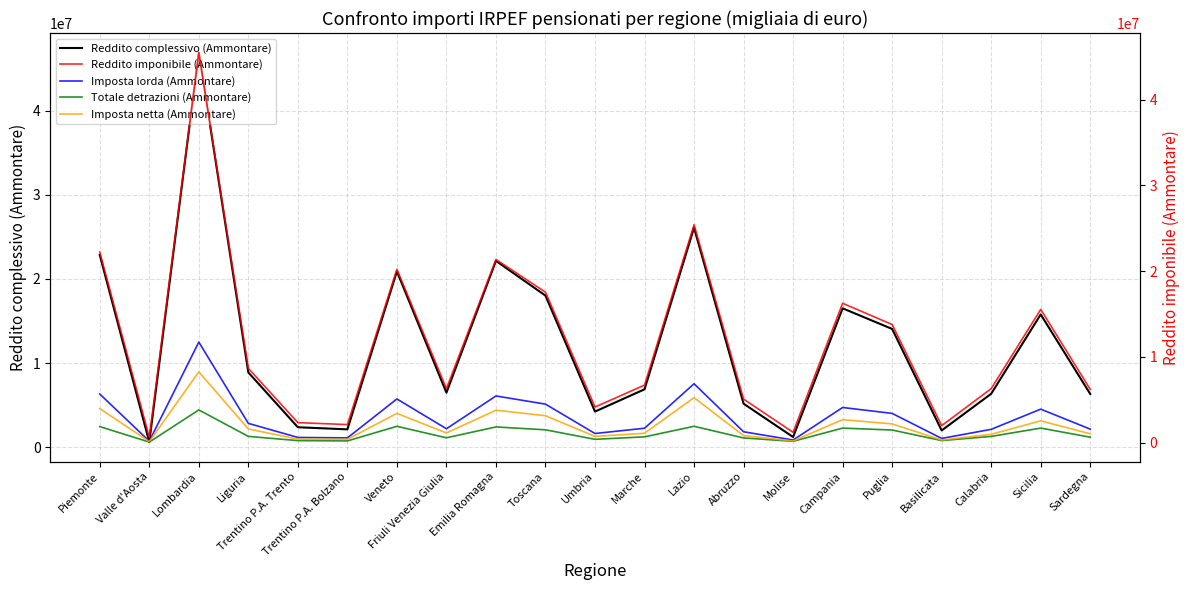

What is the sum of all Reddito complessivo (Ammontare) values?

255953471